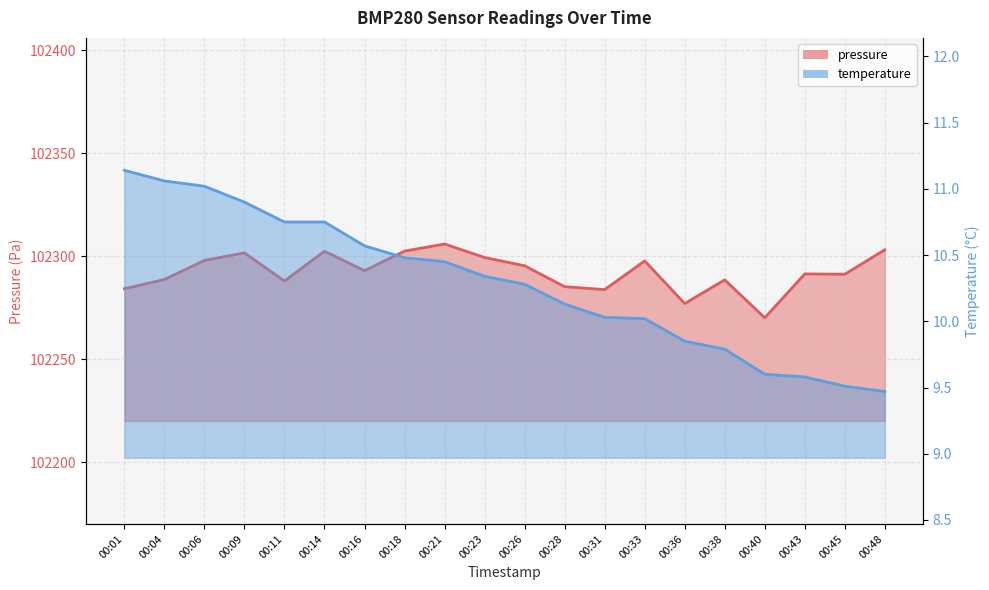

Rank the series at 00:48 from highest to lowest value.

pressure, temperature